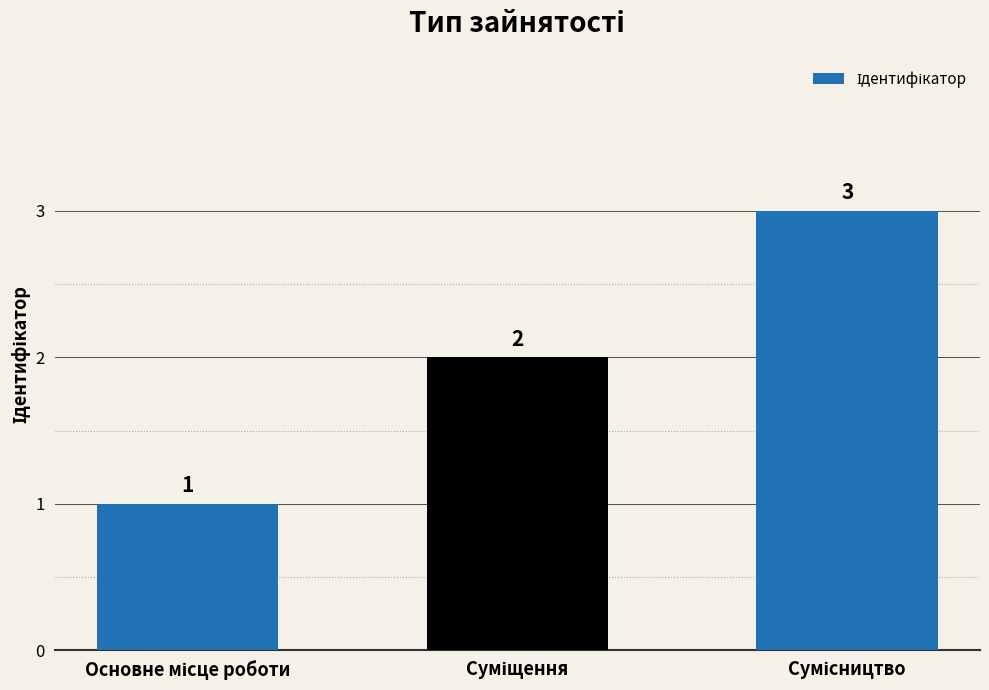

What is the value of the 3rd bar from the left?

3